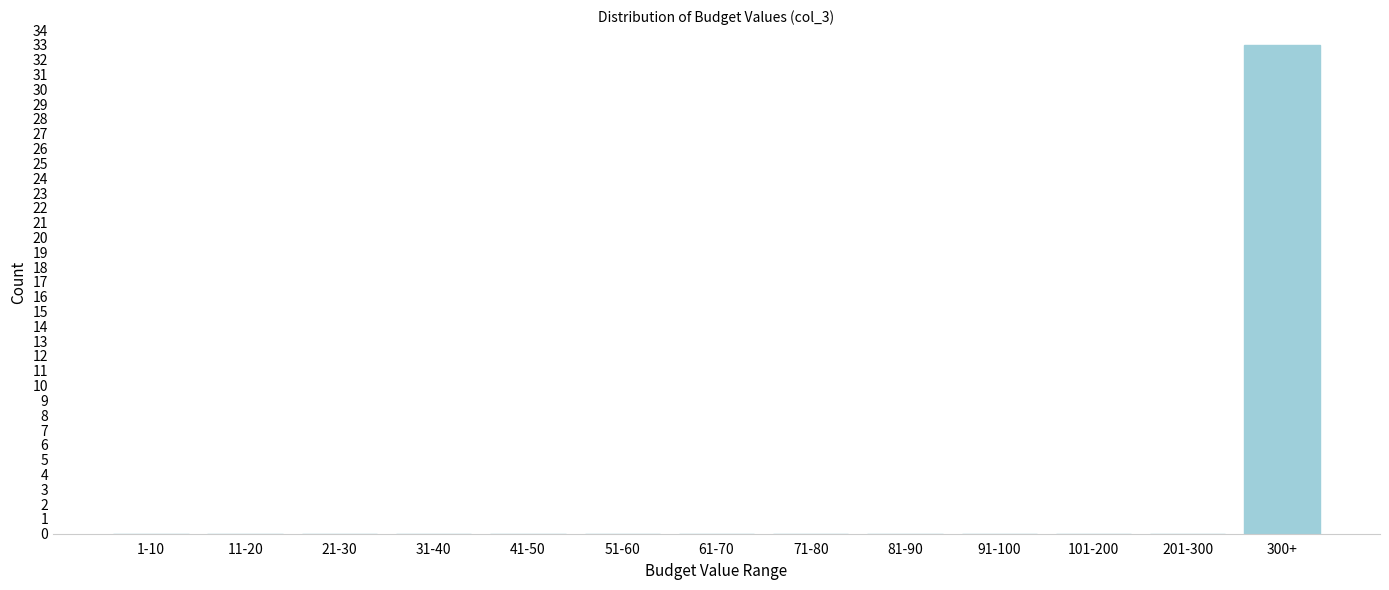

Reading left to right, transcribe all the data shown in this chart.

1-10=0	11-20=0	21-30=0	31-40=0	41-50=0	51-60=0	61-70=0	71-80=0	81-90=0	91-100=0	101-200=0	201-300=0	300+=33